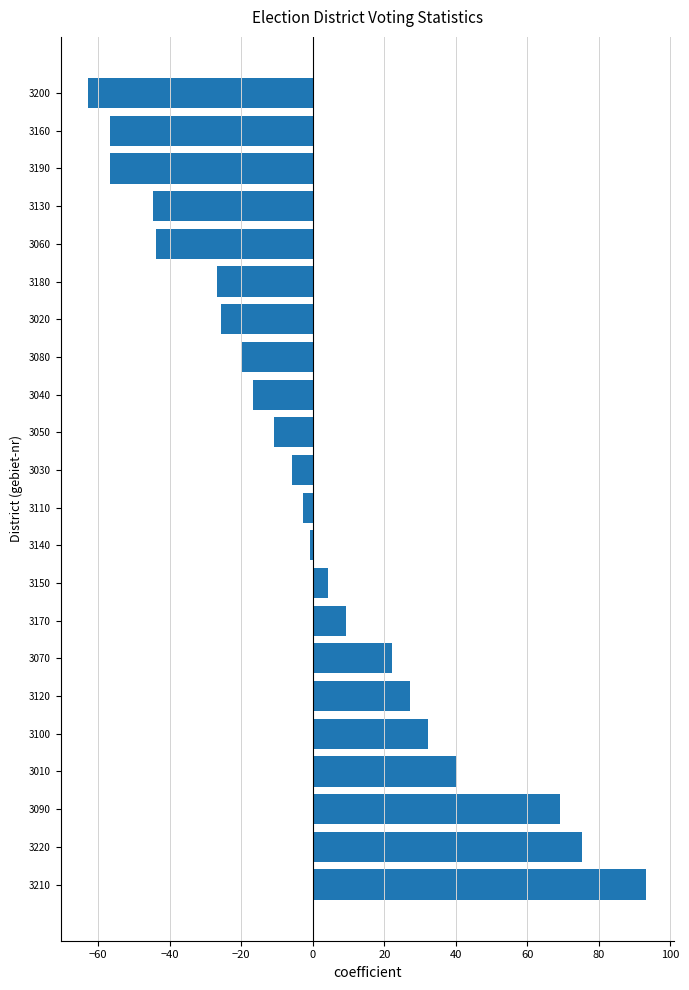

What is the approximate value at 3160?

-56.7